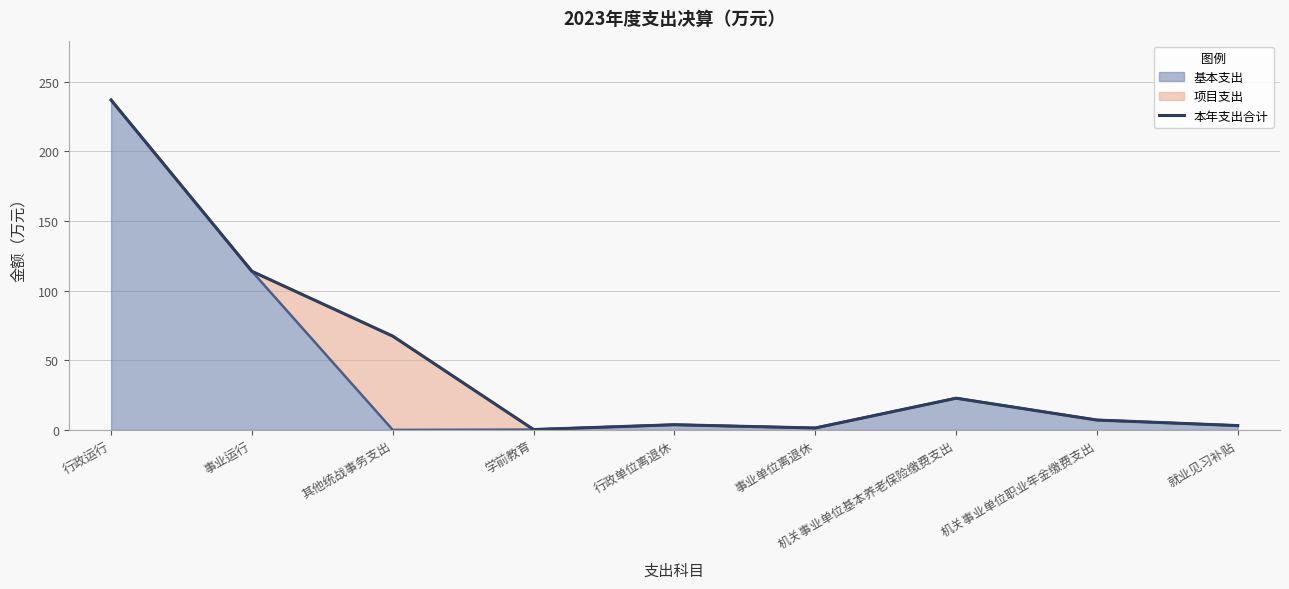

List the labels in order of value, largest first.

行政运行, 事业运行, 其他统战事务支出, 机关事业单位基本养老保险缴费支出, 机关事业单位职业年金缴费支出, 行政单位离退休, 就业见习补贴, 事业单位离退休, 学前教育